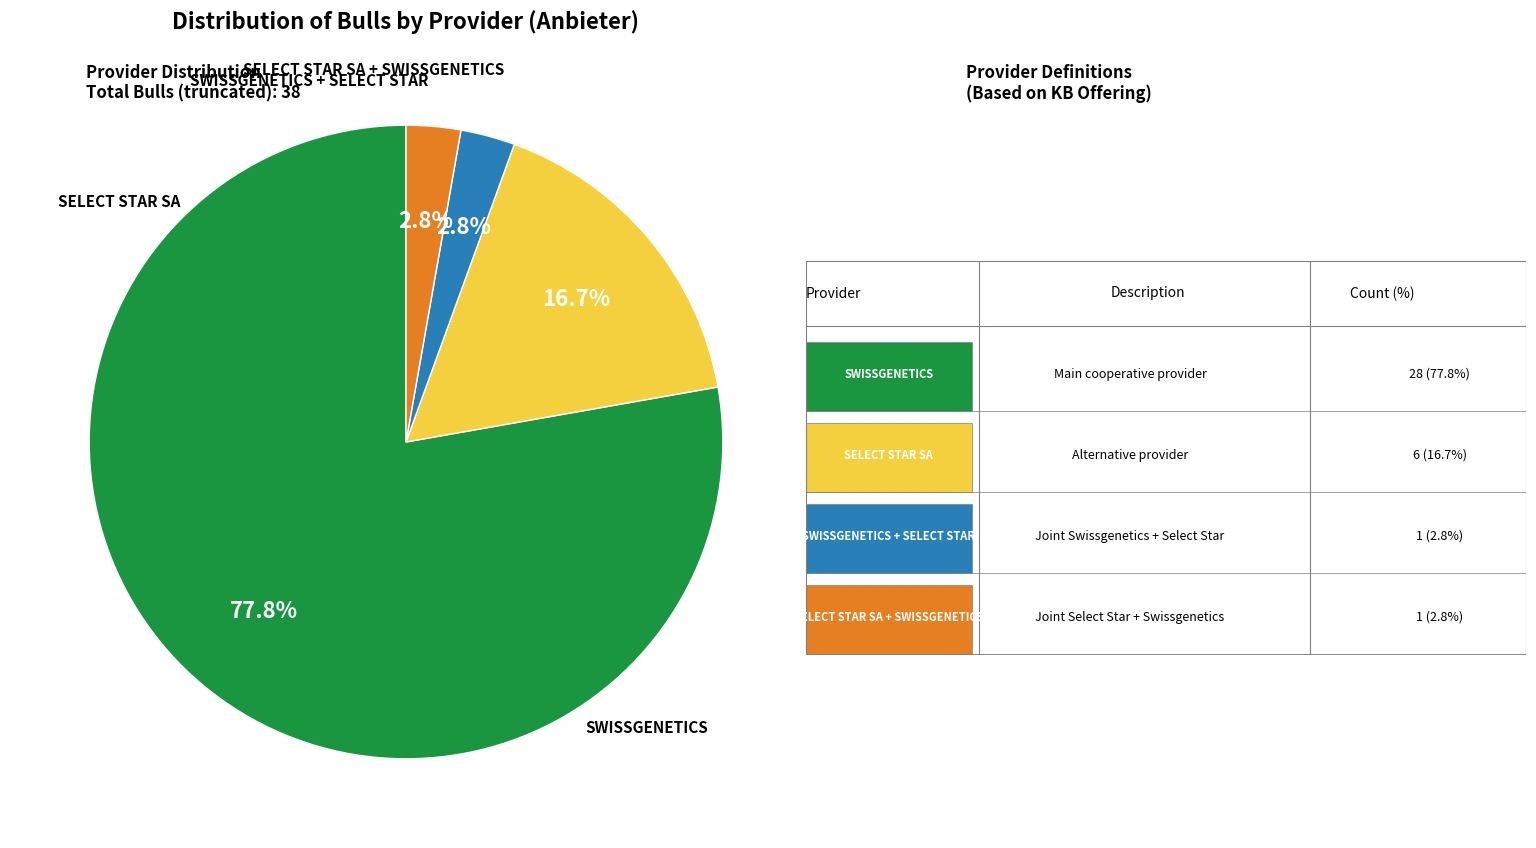

What is the majority slice?

Swissgenetics